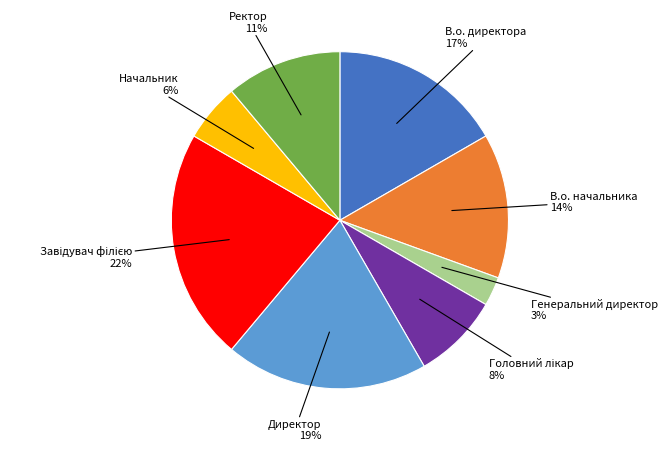

To the nearest percent, what is the average slice percentage?

12%